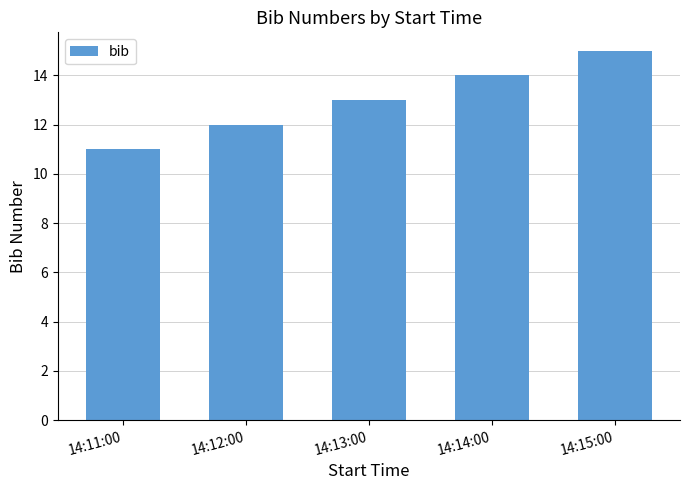

The value at 14:15:00 is 15. True or false?

True